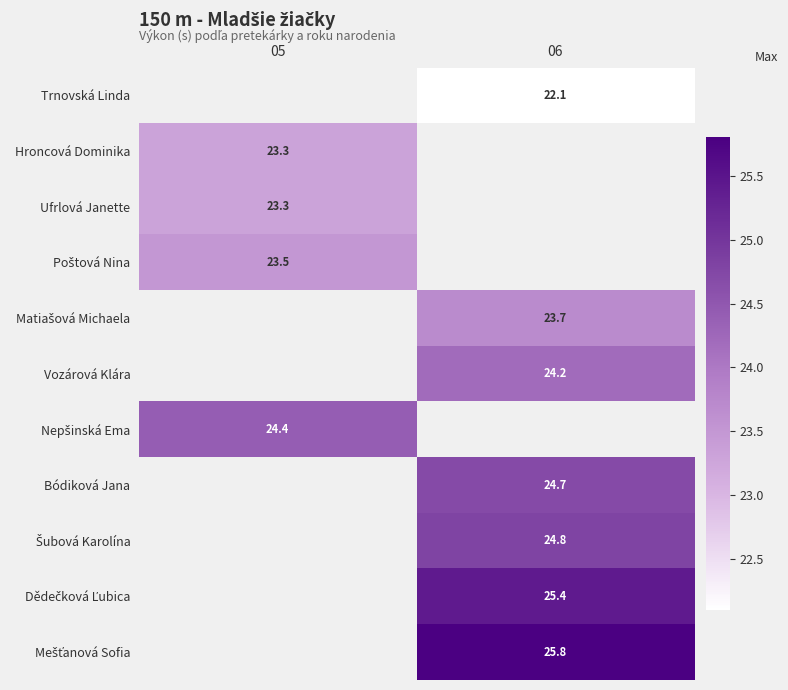

True or false: Bódiková Jana has a value of 24.7 at 06.

True